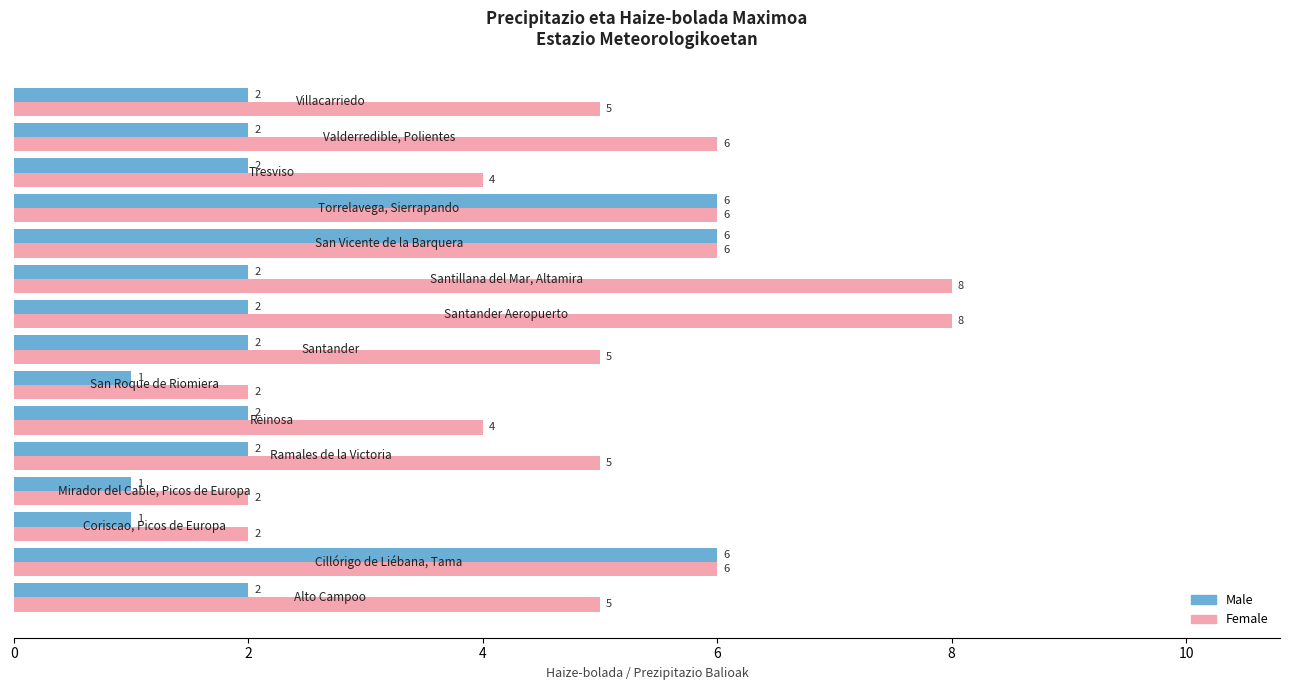

Which series has the widest spread of values?

Female